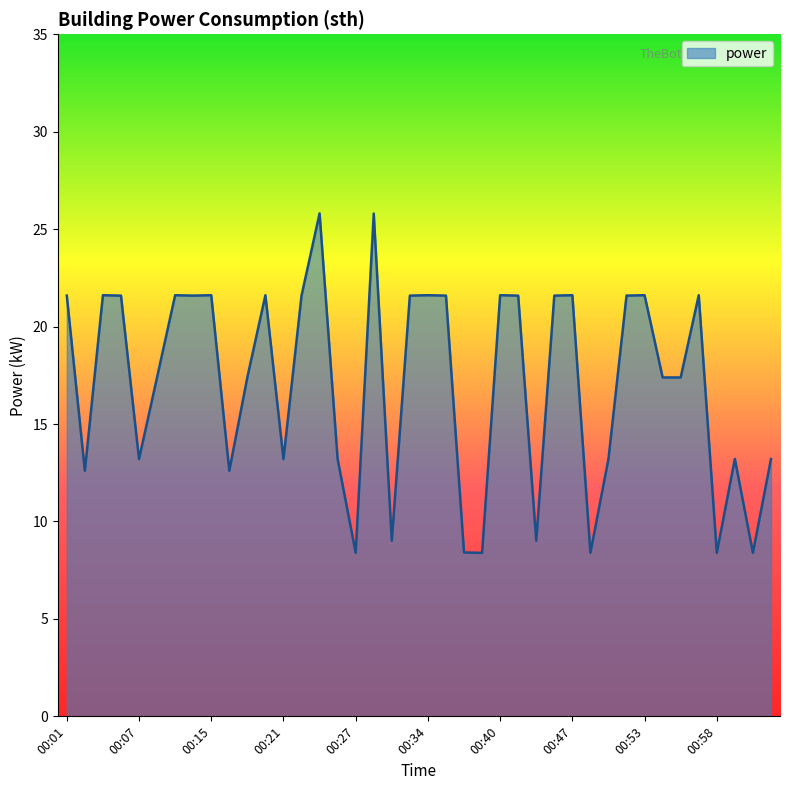

What is the minimum value shown in the chart?

8.4